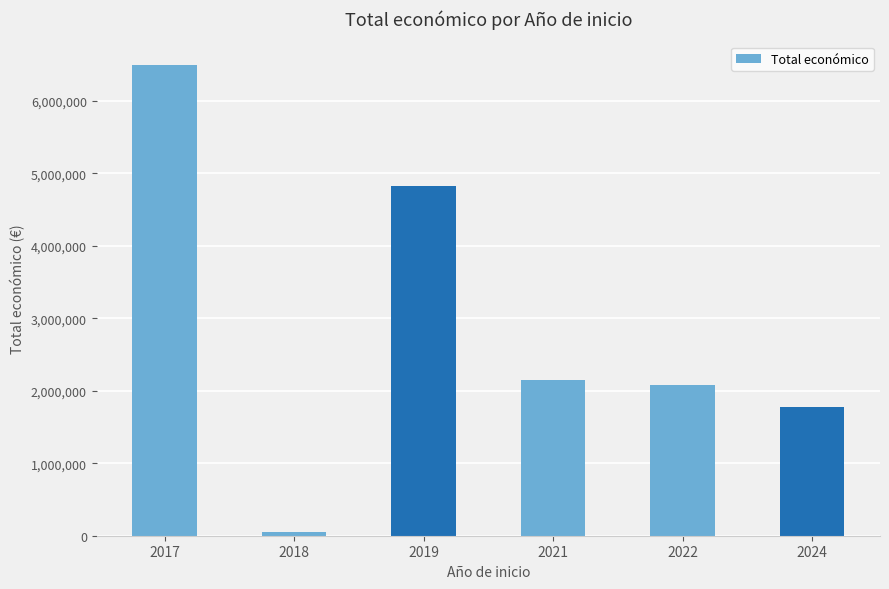

What value does the data have at 2021?

2143287